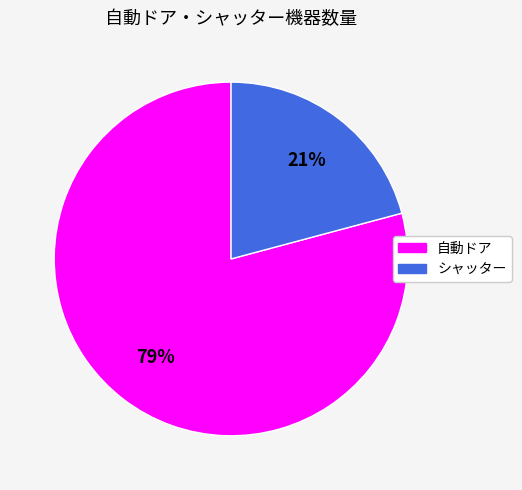

Do シャッター and 自動ドア together represent more than half of the pie?

Yes